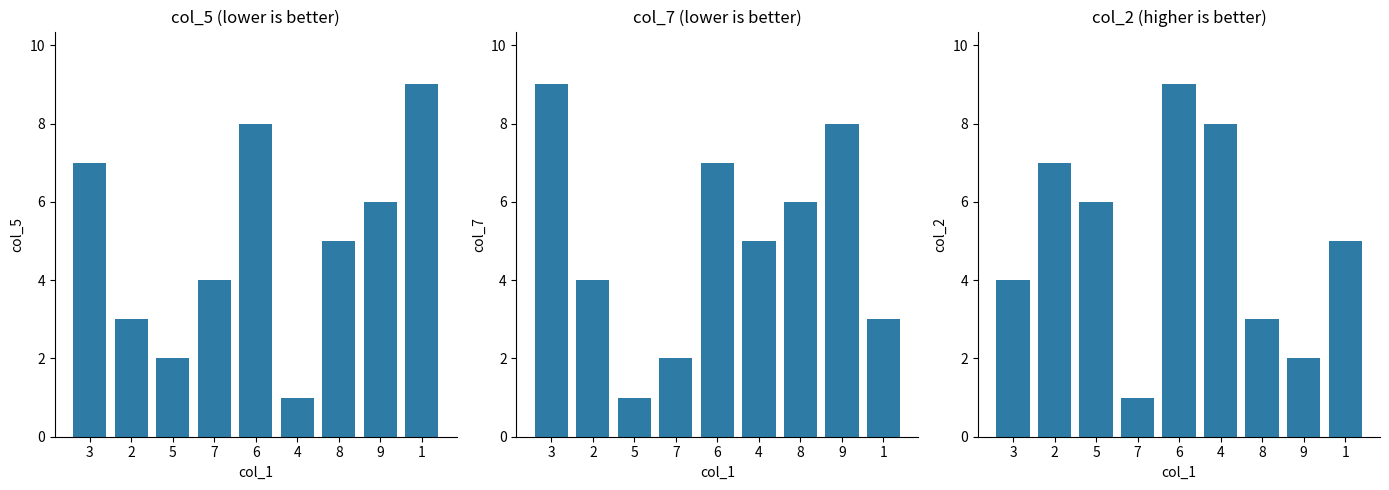

What is the total value across all series at 8?

14